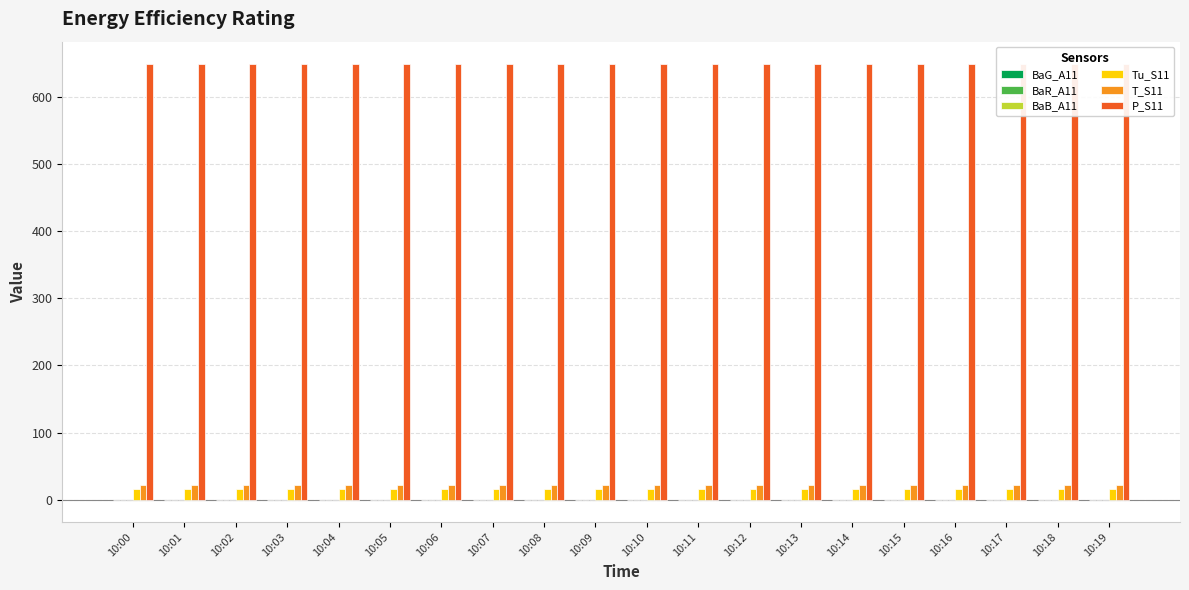

Are the bars horizontal?

No